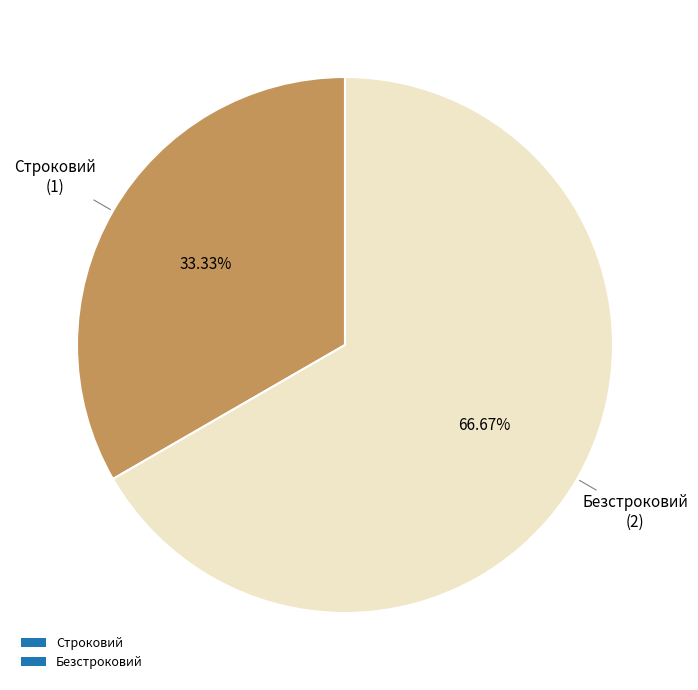

To the nearest percent, what percentage of the pie is Строковий?

33%